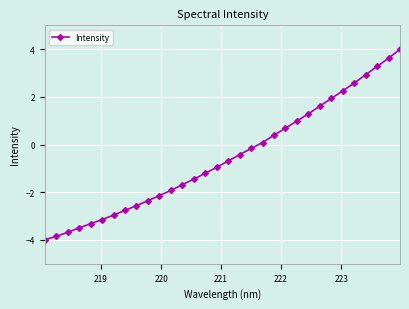

What is the sum of all values?

-17.1